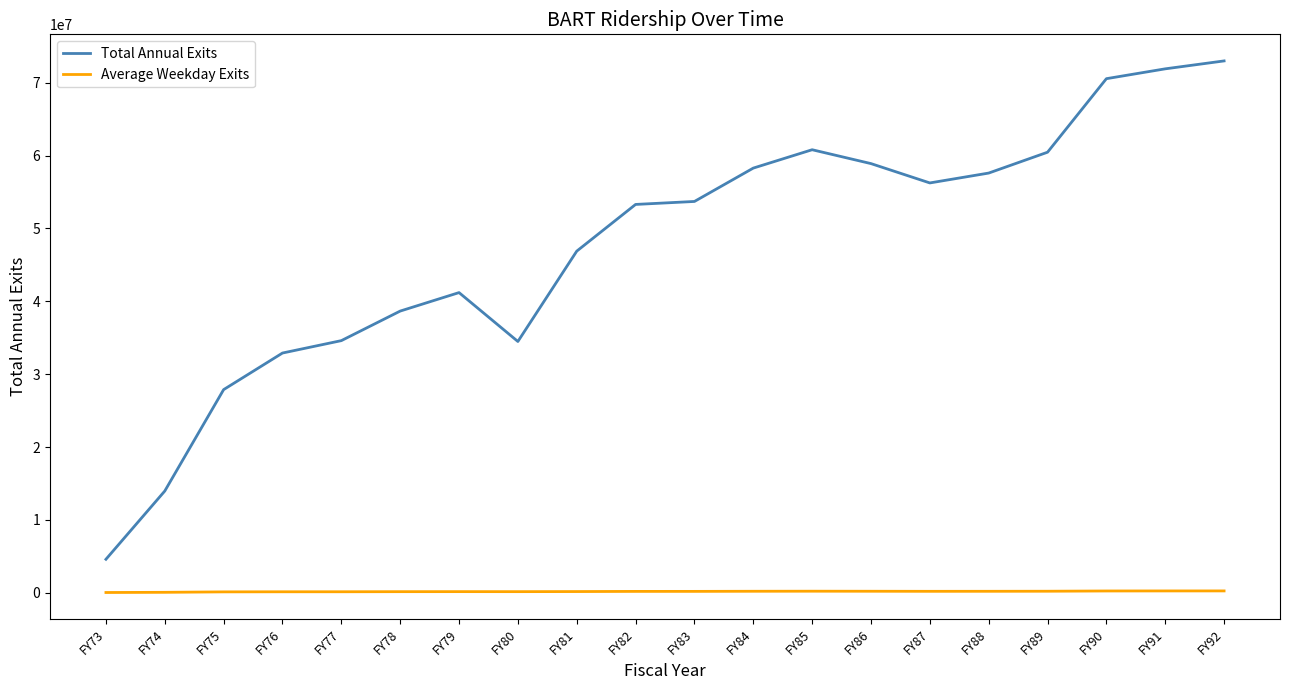

What are all the series names shown in the legend?

Total Annual Exits, Average Weekday Exits